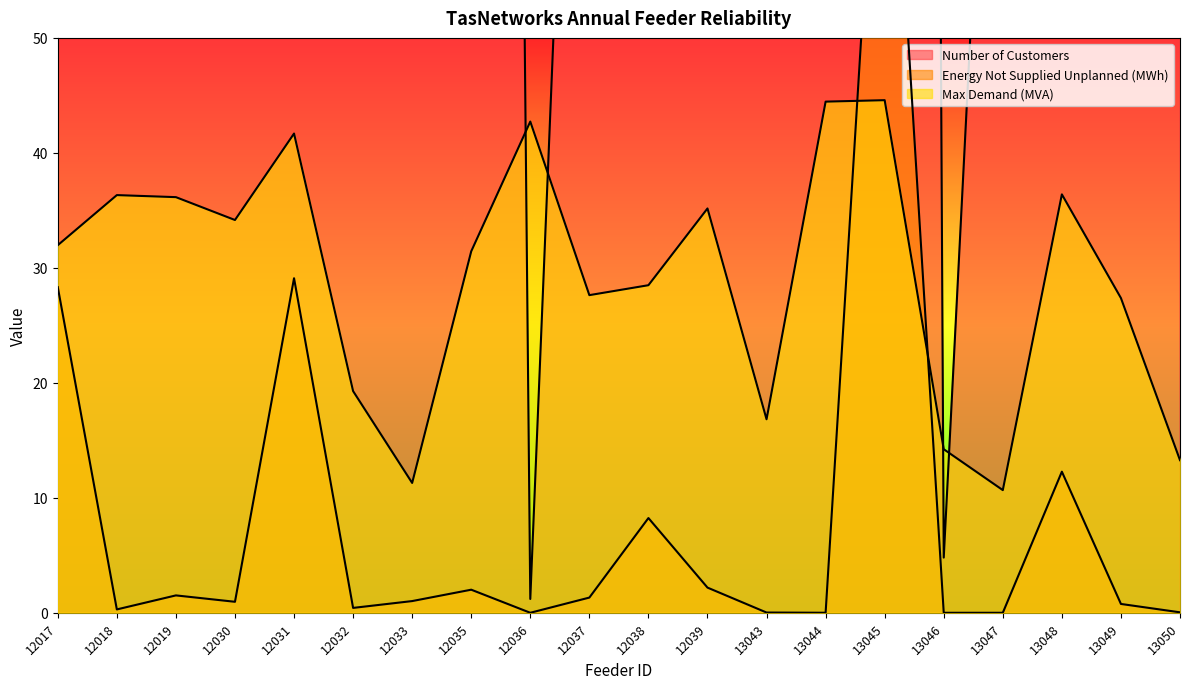

What value does the Number of Customers series have at 12038?

447.0